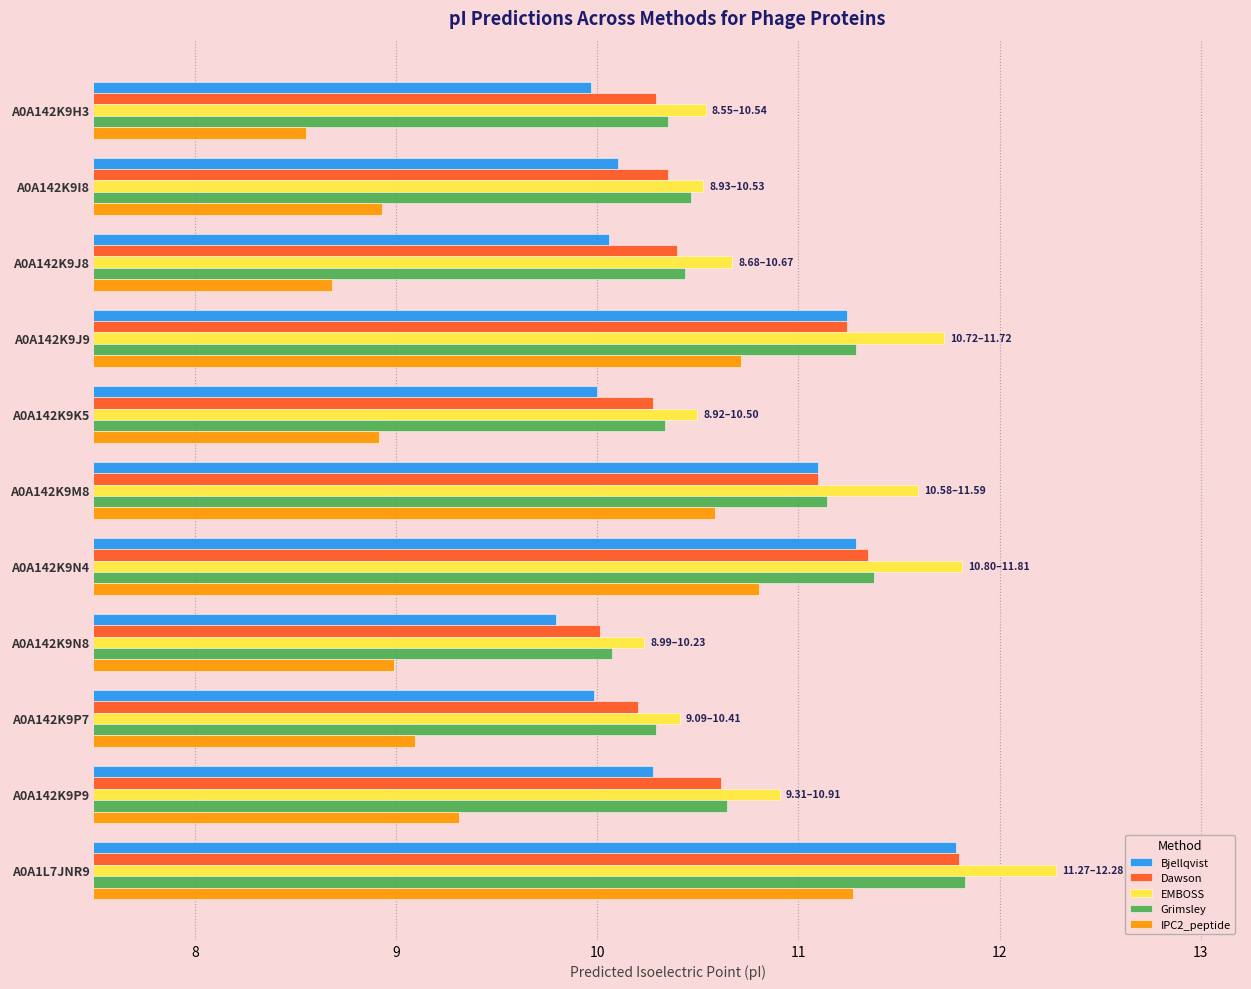

The Bjellqvist series shows 6.9 at A0A142K9P9. True or false?

False